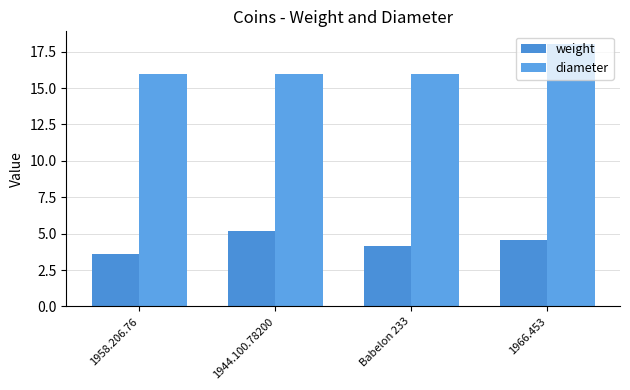

How many bars are there in total?

8